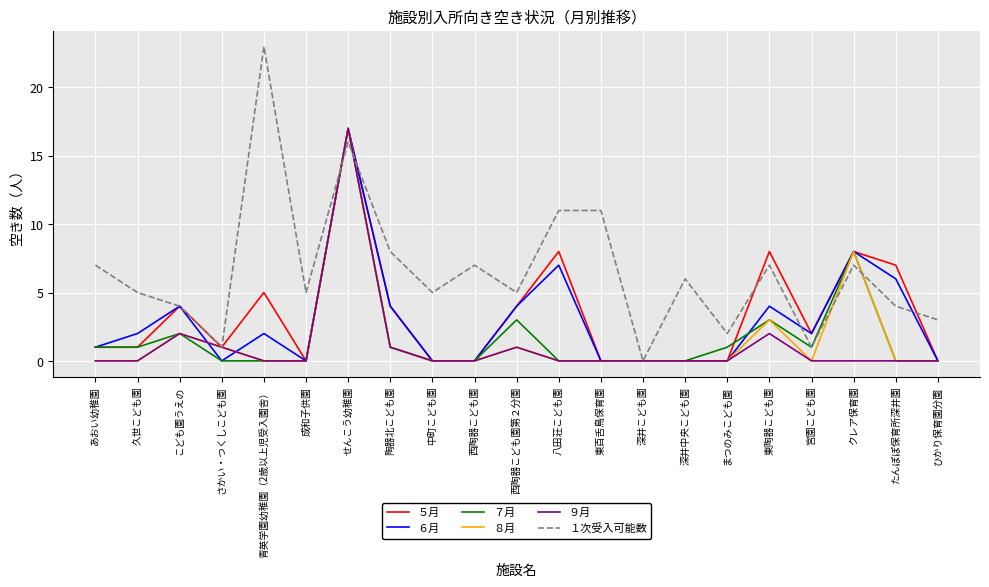

Is this an area chart (filled region under the line)?

No